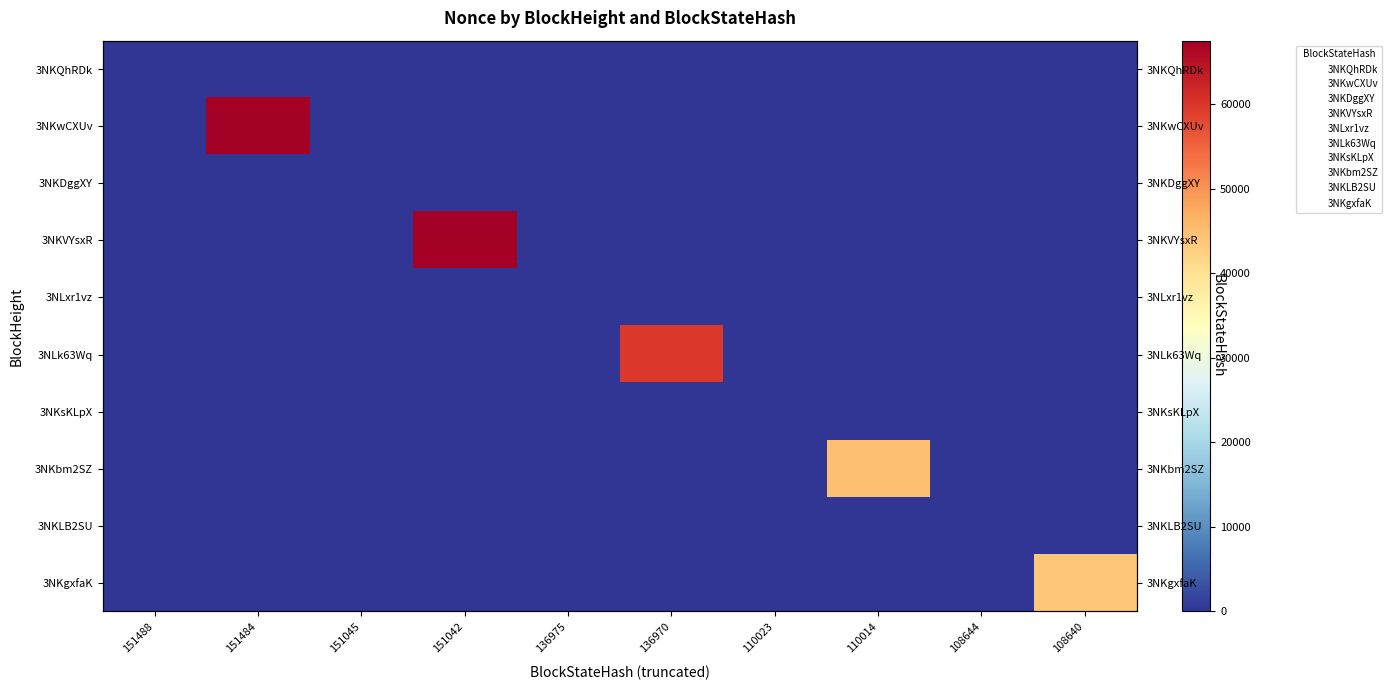

At 110014, list the series in order from largest to smallest.

3NKbm2SZ, 3NKQhRDk, 3NKwCXUv, 3NKDggXY, 3NKVYsxR, 3NLxr1vz, 3NLk63Wq, 3NKsKLpX, 3NKLB2SU, 3NKgxfaK